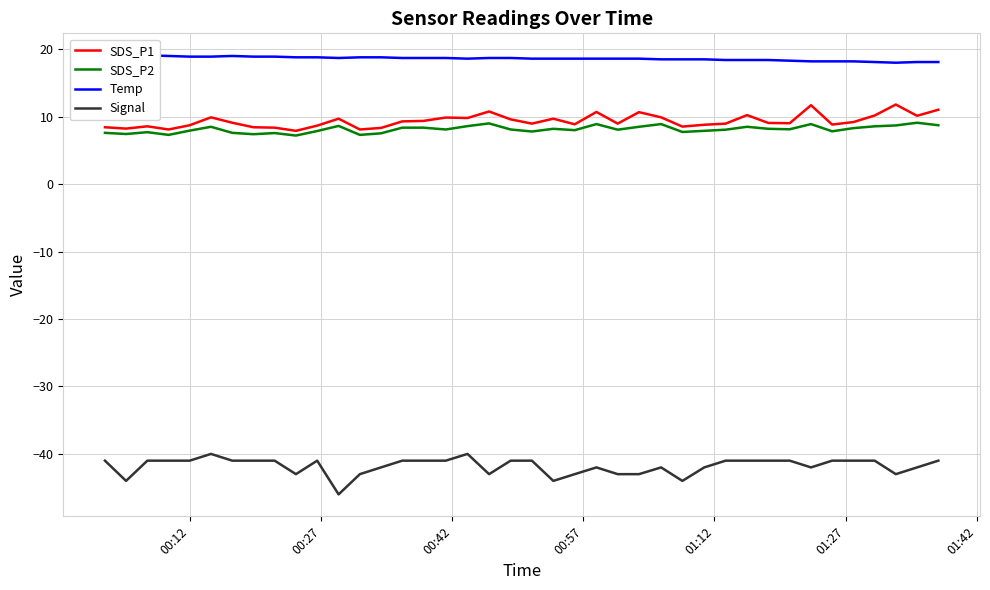

Does the chart display data point markers on the line(s)?

No